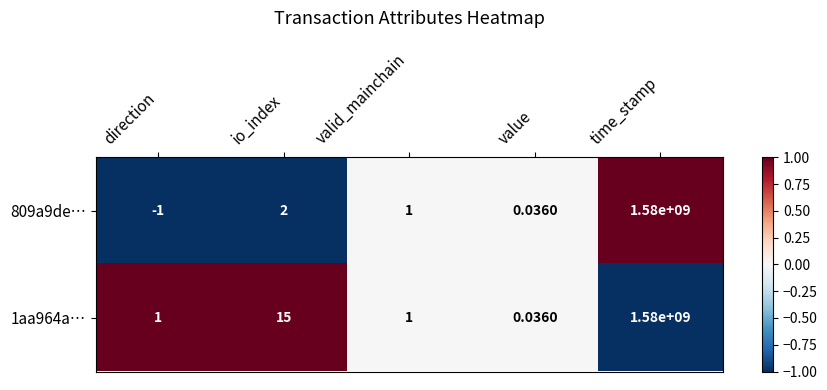

At which label does 809a9de… first exceed 1?

io_index